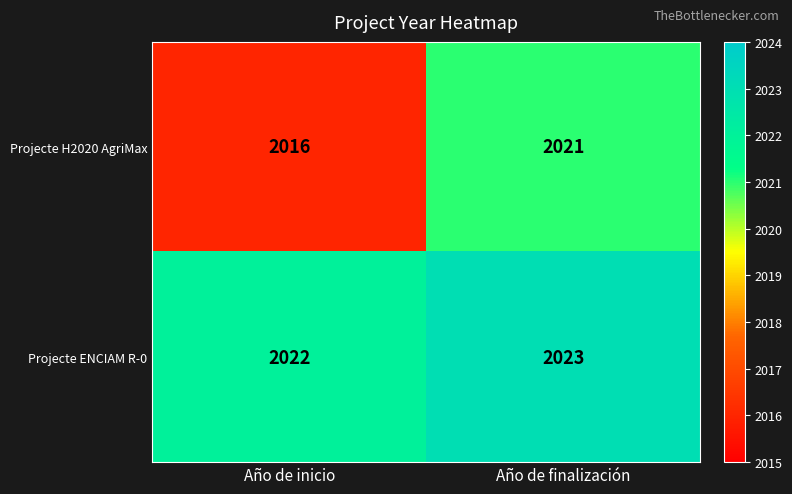

Rank the series at Año de inicio from highest to lowest value.

Projecte ENCIAM R-0, Projecte H2020 AgriMax